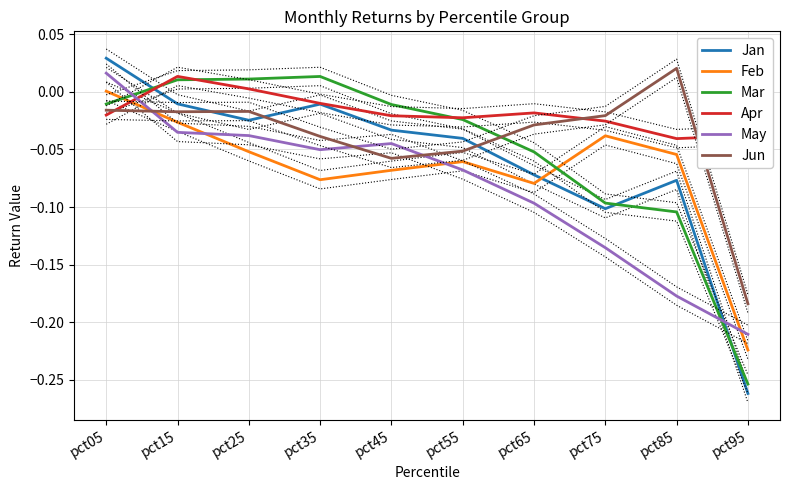

What is the smallest value displayed?

-0.3